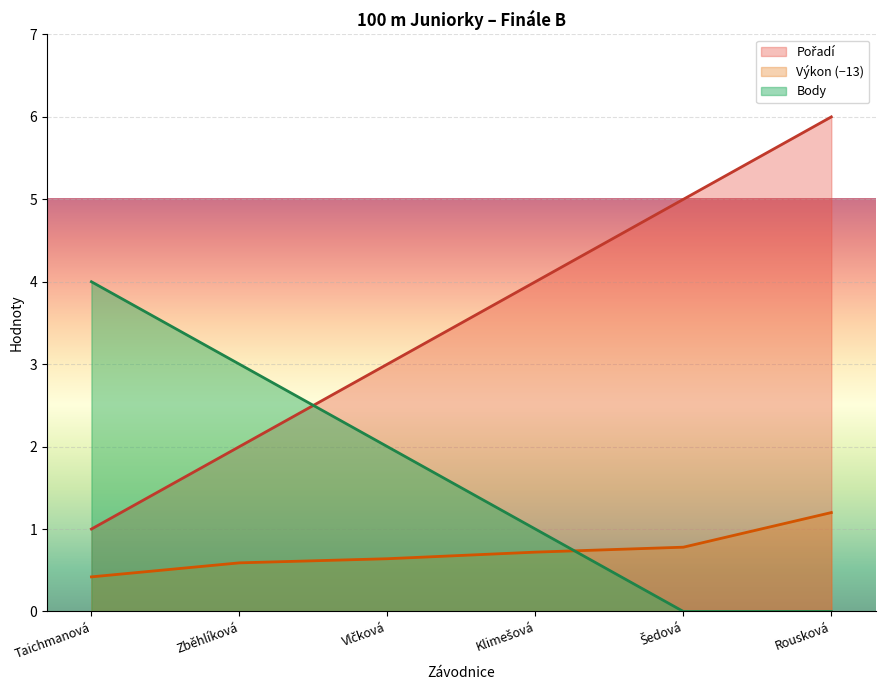

What is the difference between the highest and lowest values at Taichmanová?

3.6